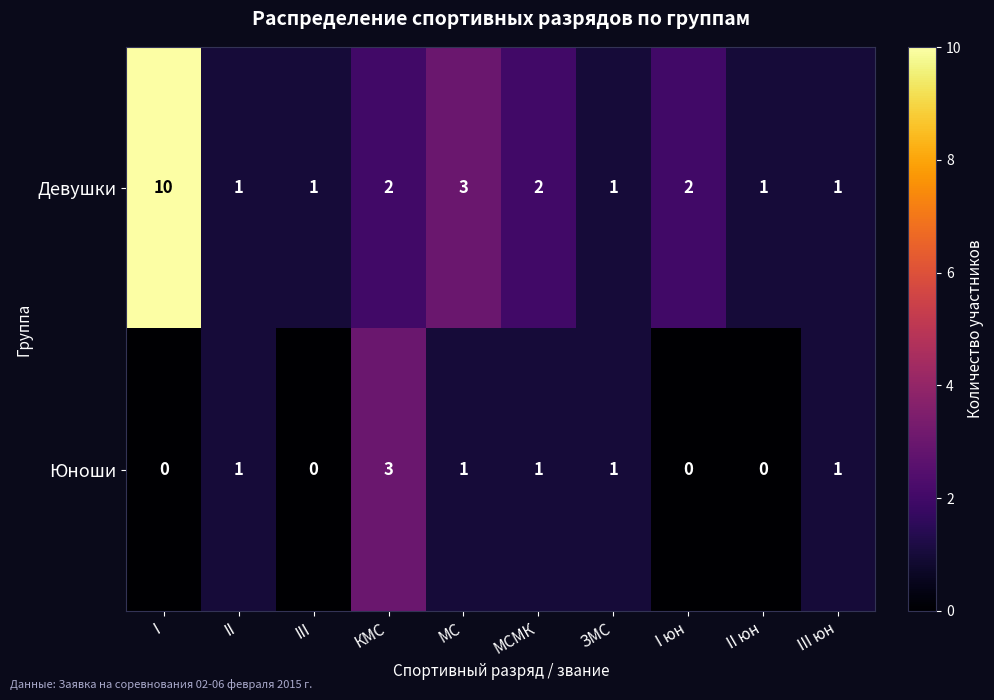

The Девушки series shows 1 at III юн. True or false?

True